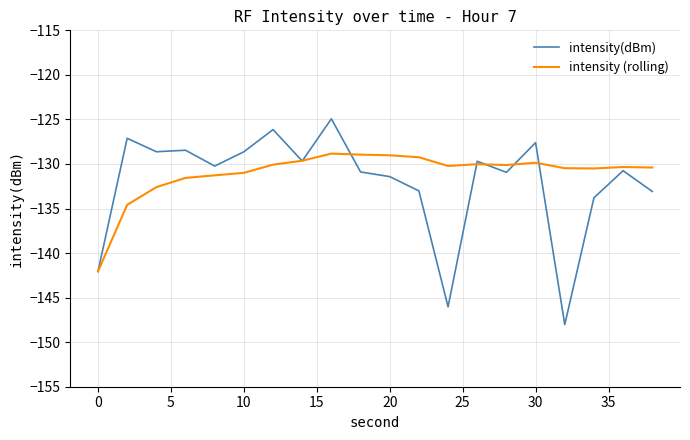

What is the minimum value shown in the chart?

-148.0